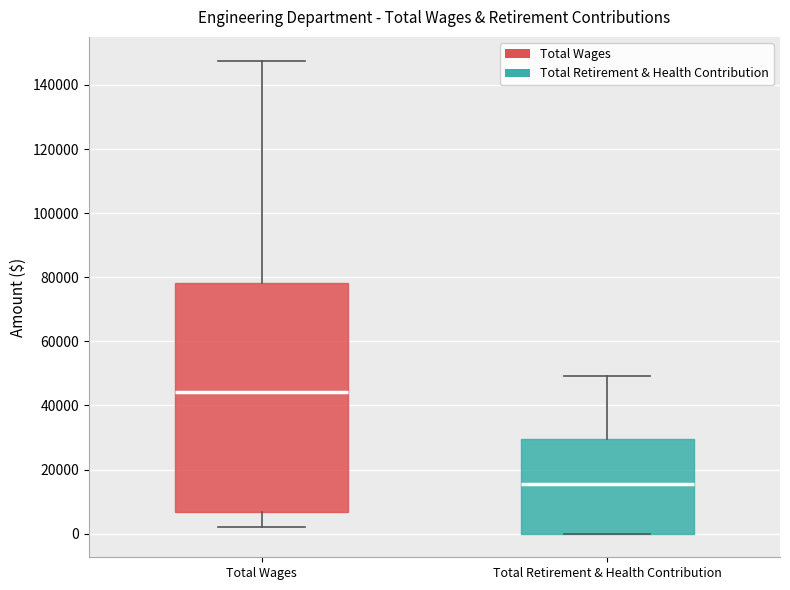

Reading left to right, transcribe this box plot: for each box, give where its median line is, the range the box spans, and where its two whiskers end, as read against the y-axis. The values are not printed on the chart, so give them approximately, as read against the axis.

Total Wages: median 44000, box 6000 to 78000, whiskers 2000 to 148000
Total Retirement & Health Contribution: median 16000, box 0 to 30000, whiskers 0 to 50000